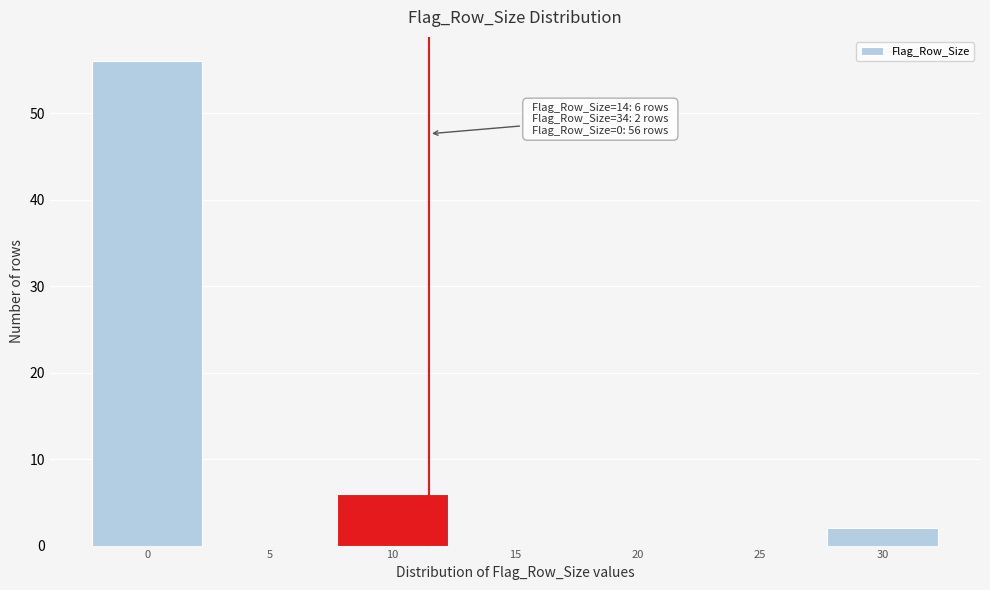

Reading left to right, transcribe all the data shown in this chart.

0=56	5=0	10=6	15=0	20=0	25=0	30=2